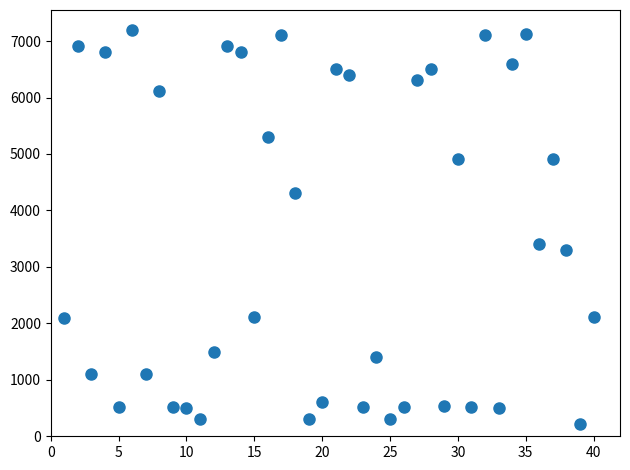

What Y value in the scatter plot is closest to 3709?

3411